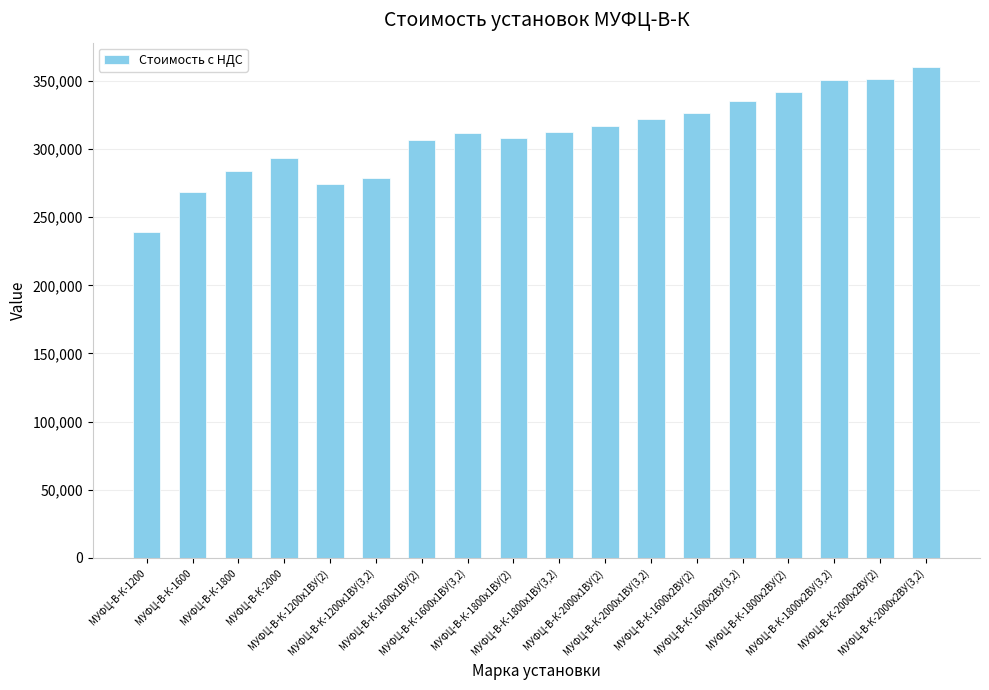

What is the value of the 6th bar from the left?

278651.0